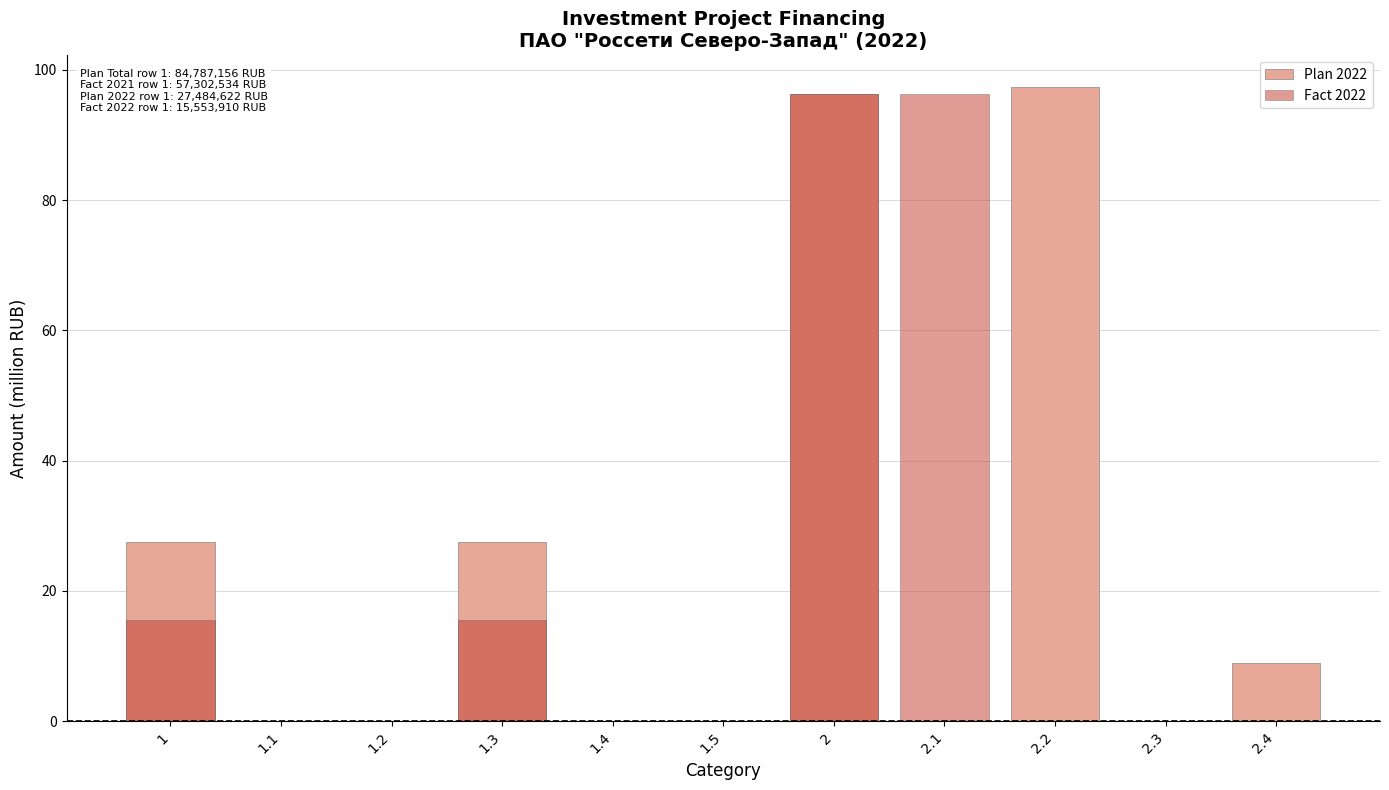

Reading left to right, list all the values displayed in this chart.

Plan 2022: 27.5	0.0	0.0	27.5	0.0	0.0	96.3	0.0	97.3	0.0	8.9
Fact 2022: 15.6	0.0	0.0	15.6	0.0	0.0	96.3	96.3	0.0	0.0	0.0